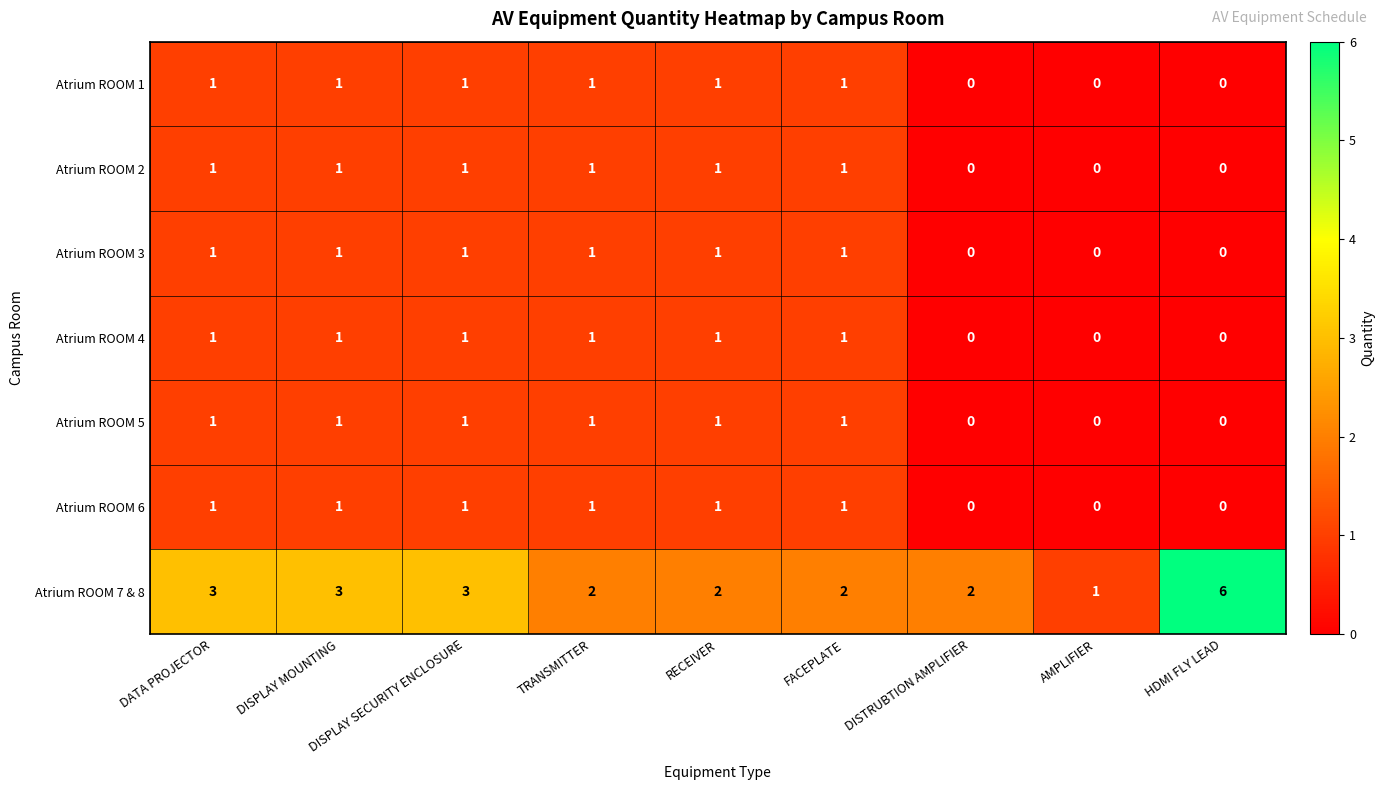

Which series has the widest spread of values?

Atrium ROOM 7 & 8